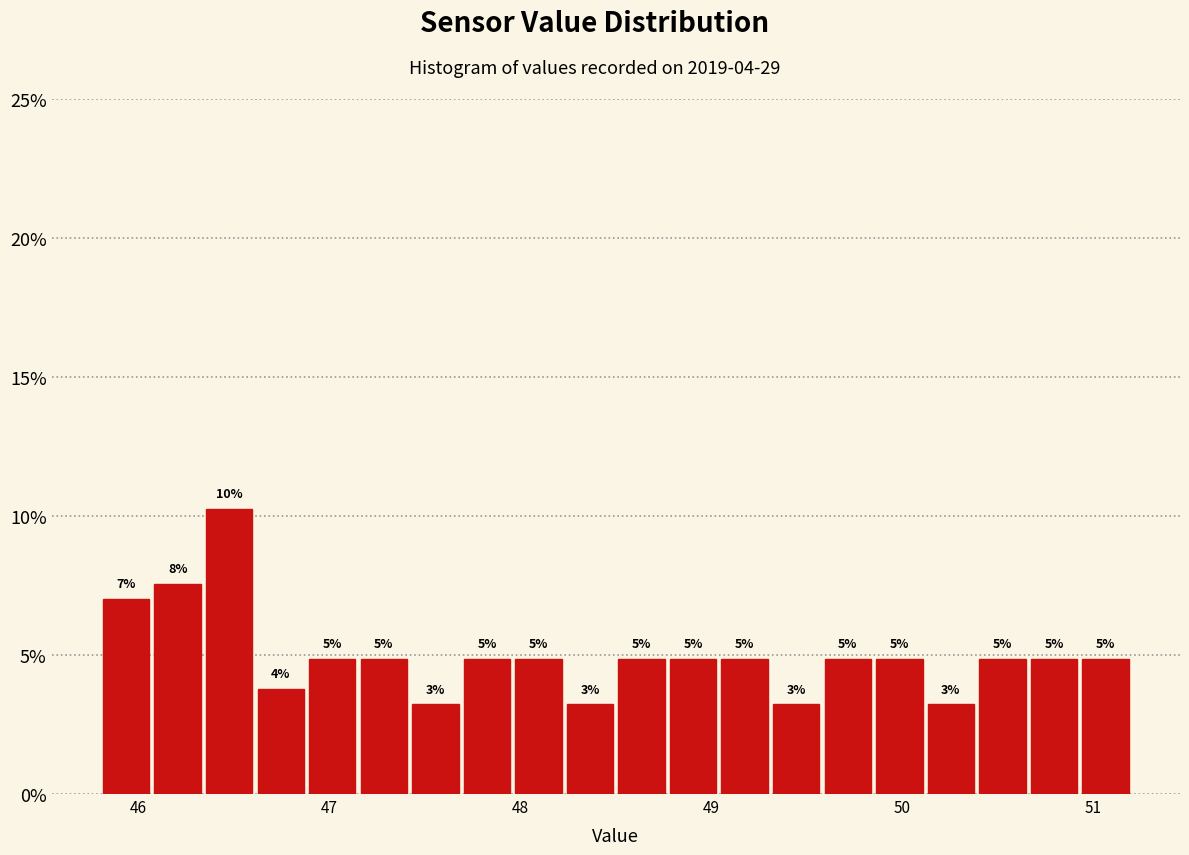

Read against the x-axis, roughly where is the centre of the tallest bar?

46.5